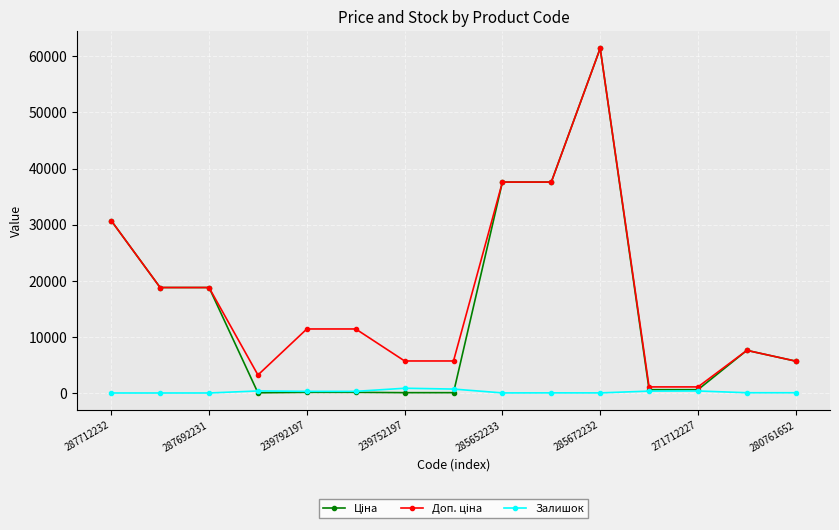

What is the value of the Залишок point at the 8th from the left?

698.0